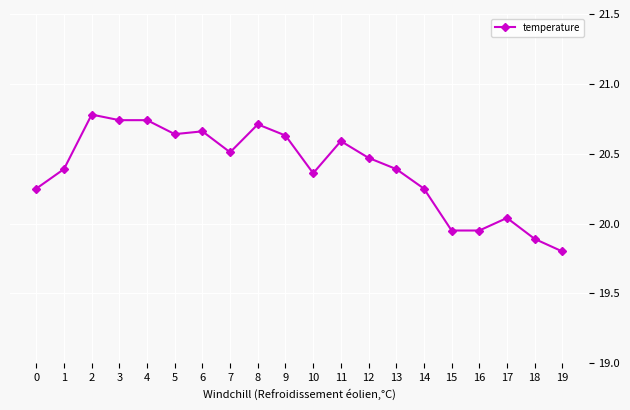

What is the maximum value shown in the chart?

20.8